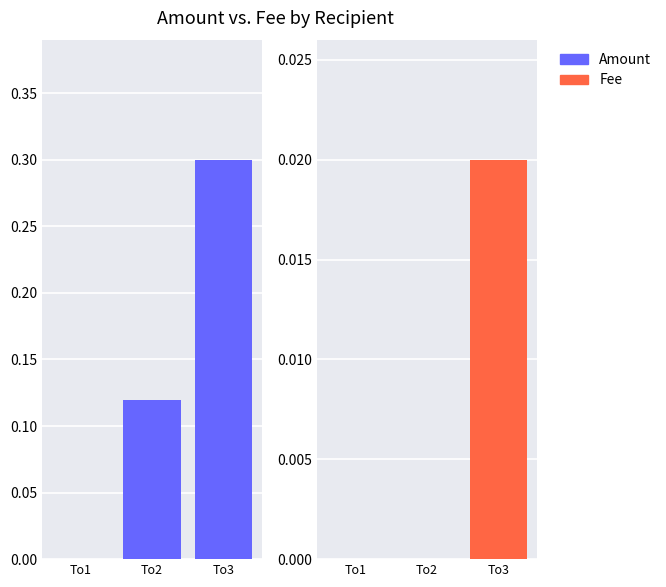

Which series changed the most between To1 and To2?

Amount